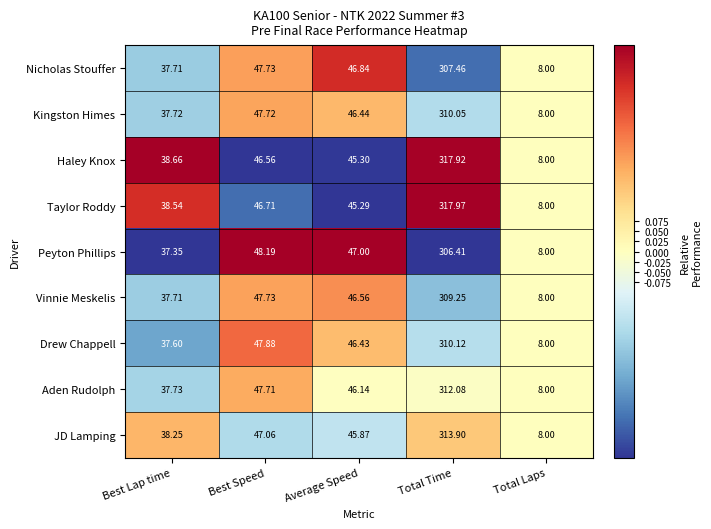

Which category has the lowest value across all series?

Total Laps